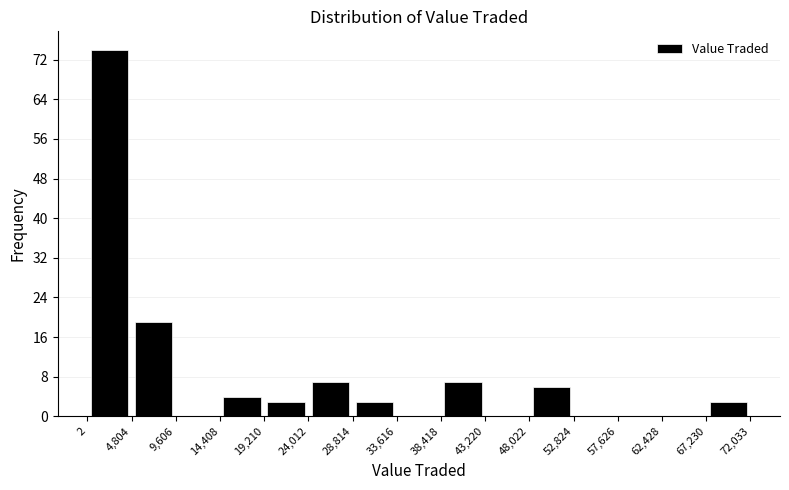

Reading left to right, list every bar in this chart as the range it spans on the x-axis followed by its height. The values are not printed on the chart, so give them approximately, as read against the axis.

2 to 4,804: 74
4,804 to 9,606: 19
9,606 to 14,408: 0
14,408 to 19,210: 4
19,210 to 24,012: 3
24,012 to 28,814: 7
28,814 to 33,616: 3
33,616 to 38,418: 0
38,418 to 43,220: 7
43,220 to 48,022: 0
48,022 to 52,824: 6
52,824 to 57,626: 0
57,626 to 62,428: 0
62,428 to 67,230: 0
67,230 to 72,033: 3